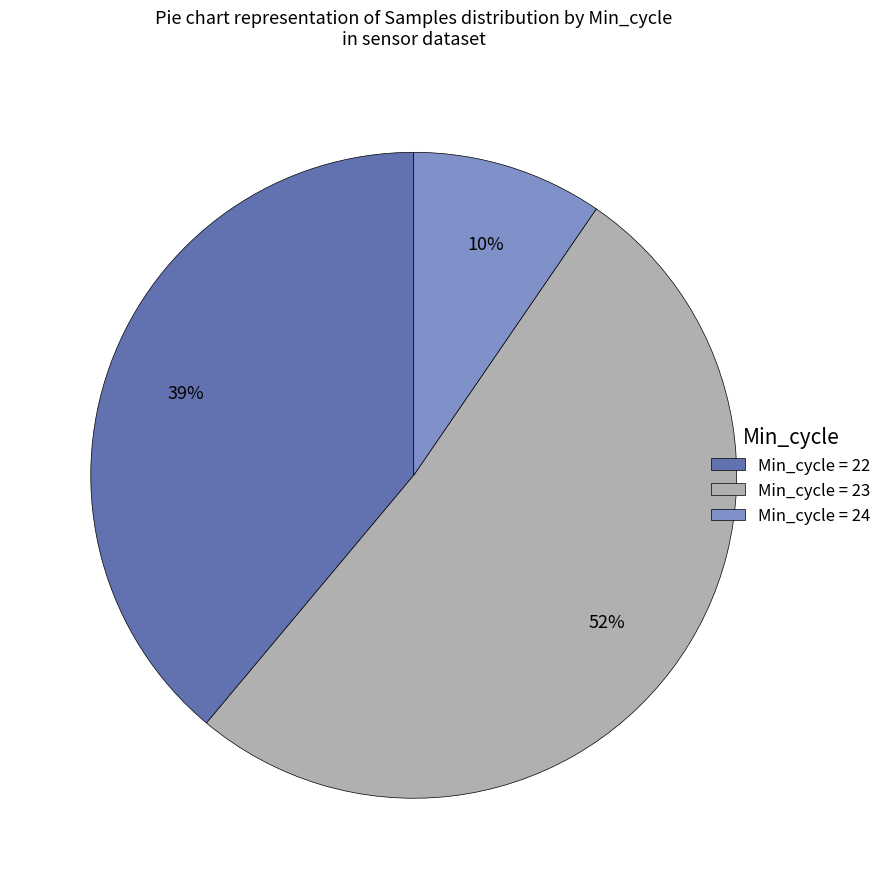

Count the number of slices in the pie.

3